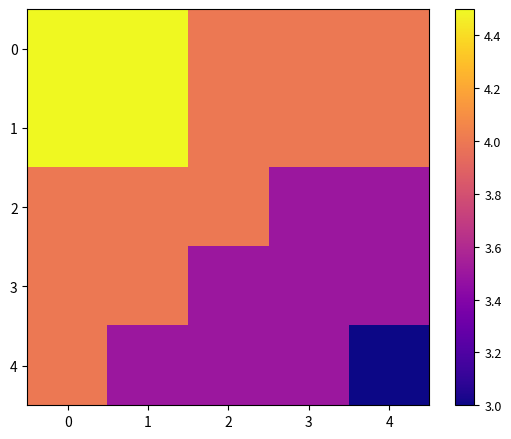

What is the maximum value shown in the chart?

4.5